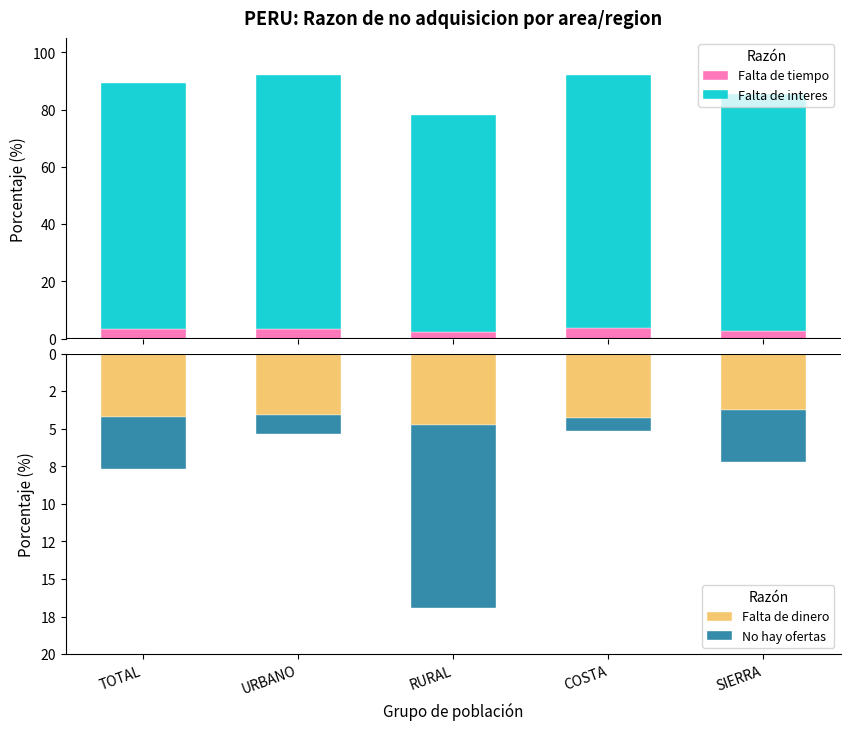

Is the value of Falta de interes at SIERRA greater than the value of Falta de tiempo at TOTAL?

Yes